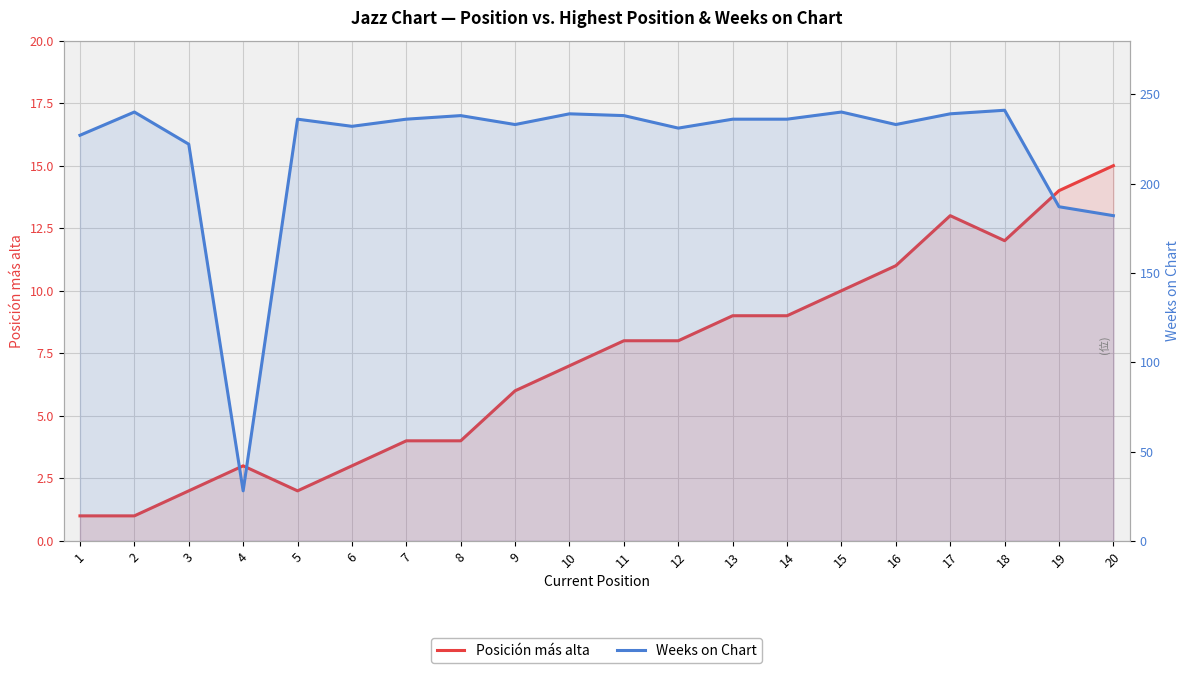

What is the minimum value shown in the chart?

1